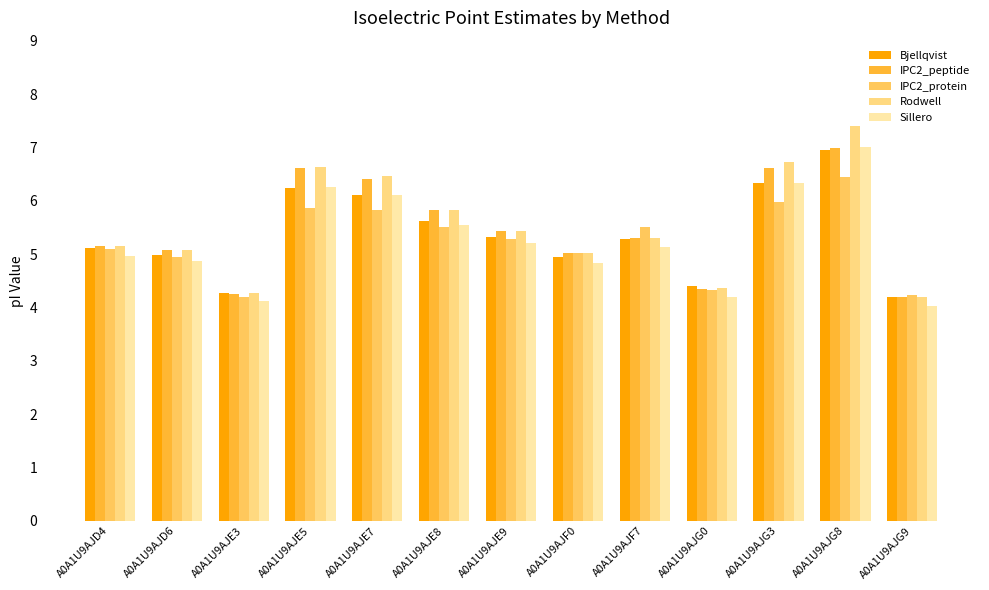

How many data points does each series have?

13